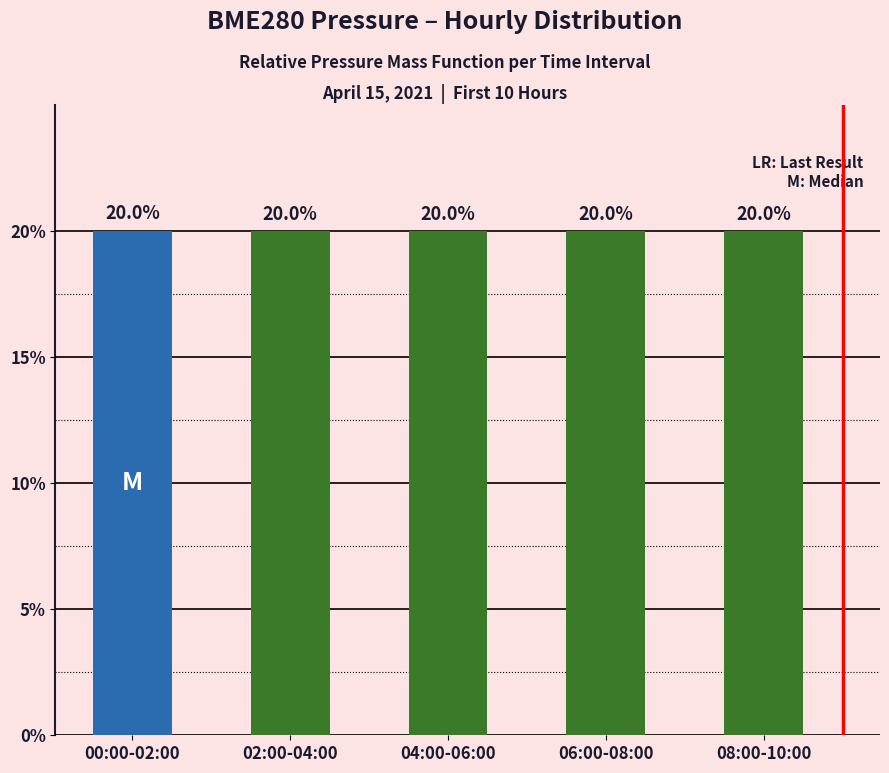

What is the average value?

20.0